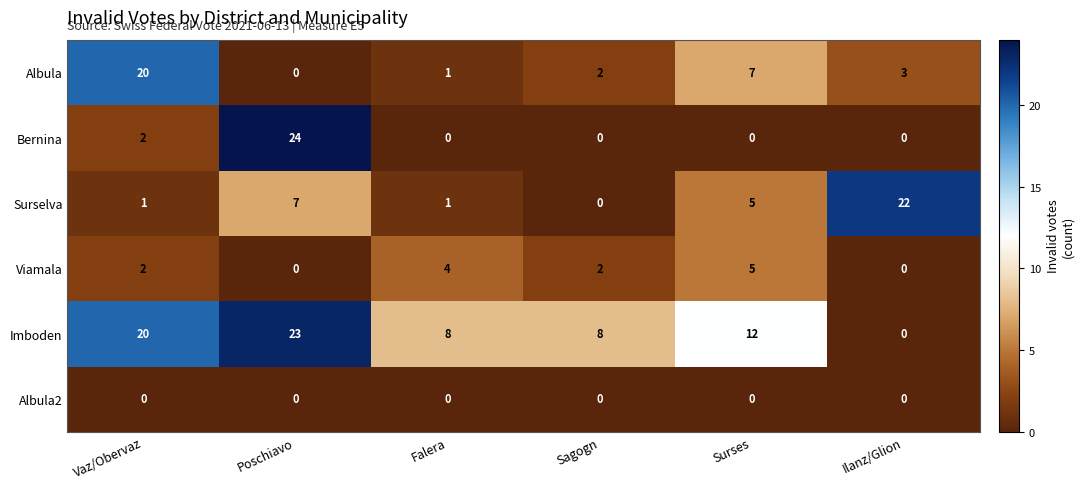

Is it true that Bernina equals -13 at Sagogn?

False